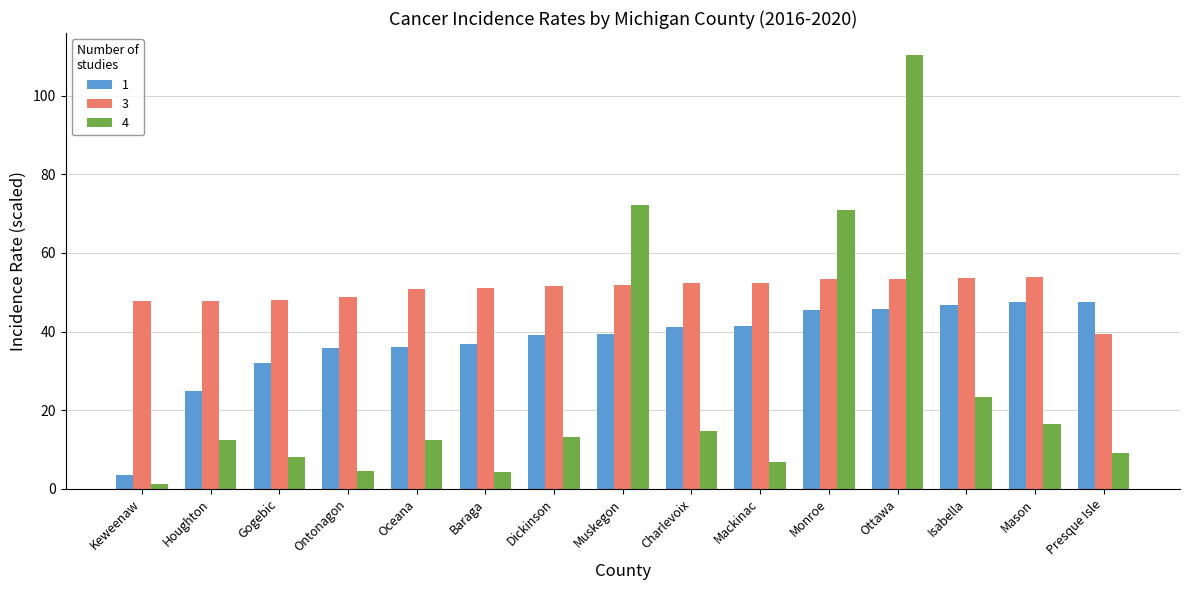

Which label corresponds to the largest value in the chart?

Ottawa